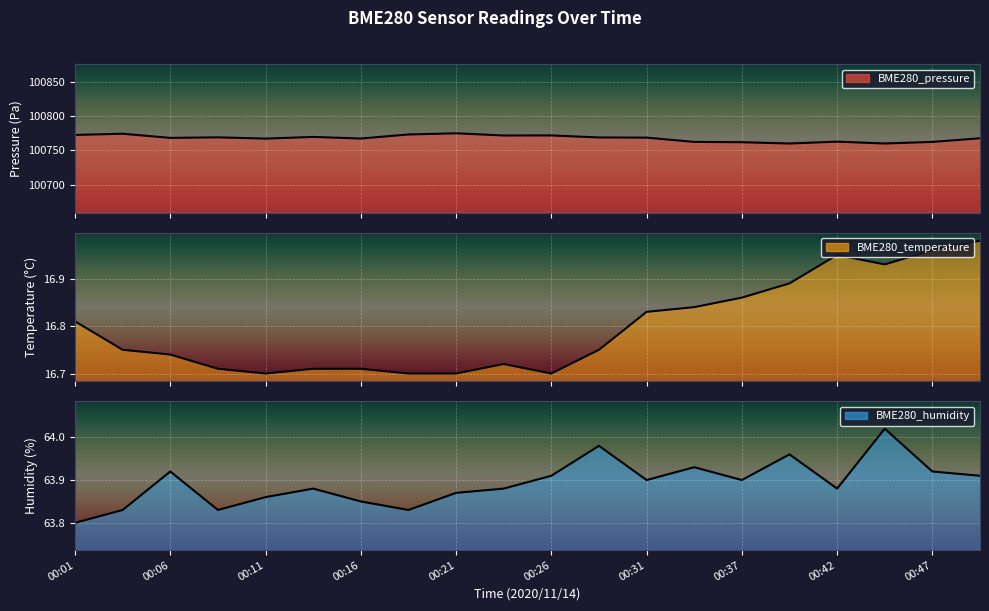

Which series has the widest spread of values?

BME280_pressure